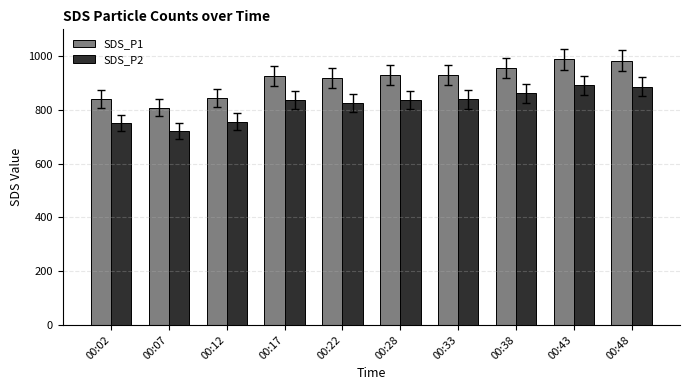

What is the lowest value of the SDS_P1 series?

808.5